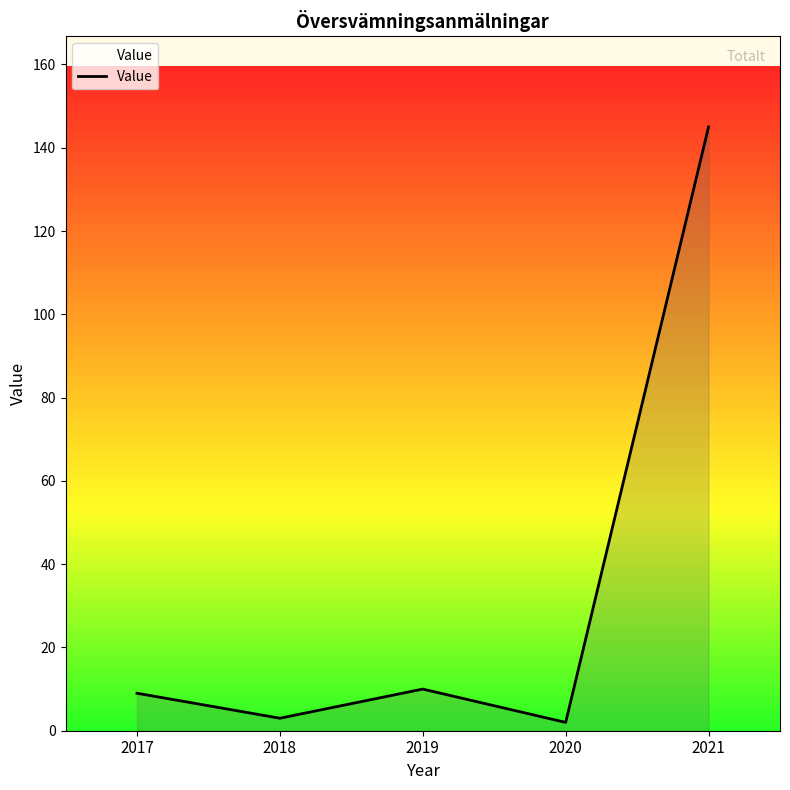

What is the maximum value shown in the chart?

145